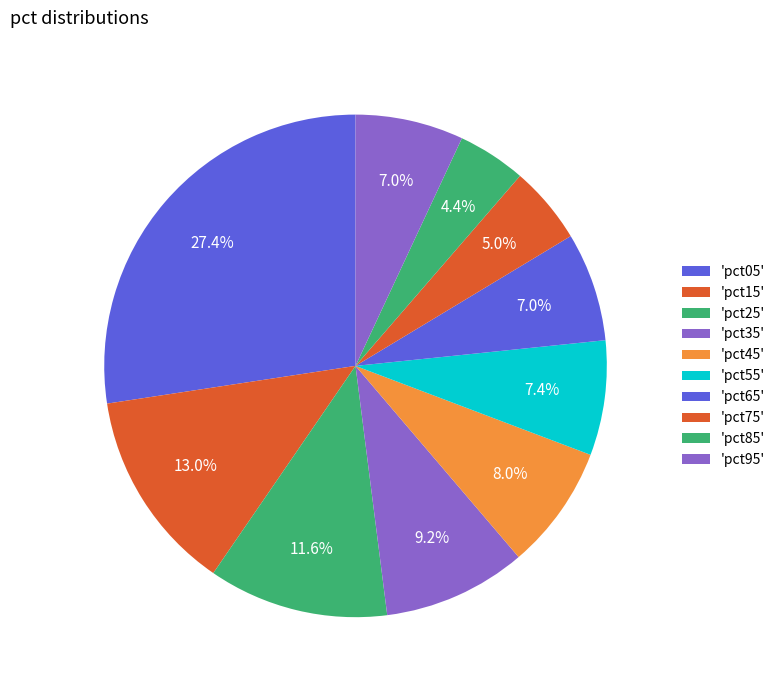

How many segments does this pie chart have?

10